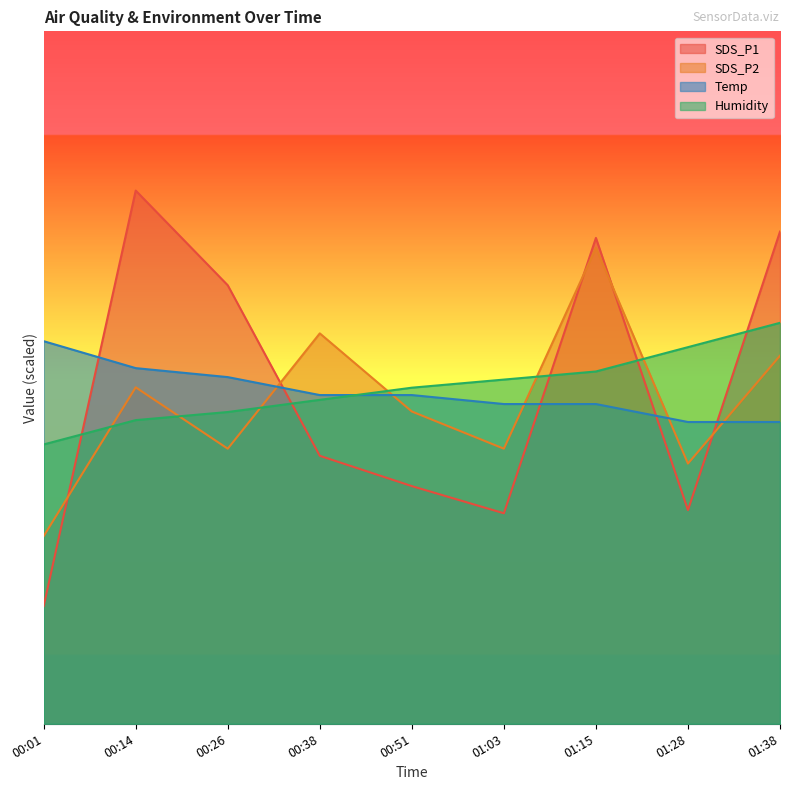

What is the label of the 1st point from the left?

00:01